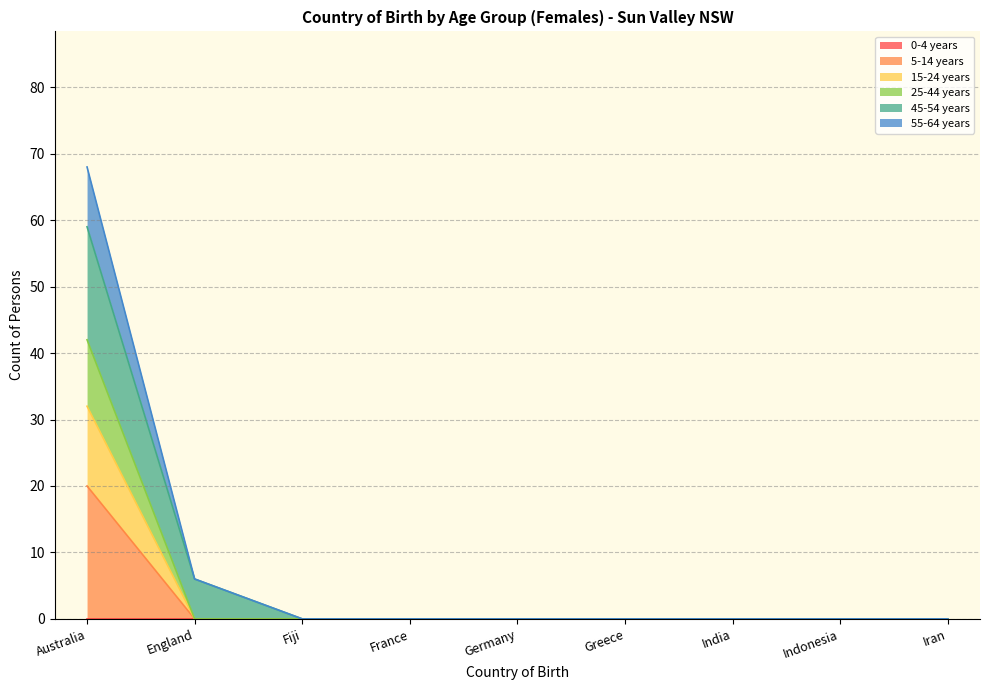

At which category is the sum across all series the highest?

Australia